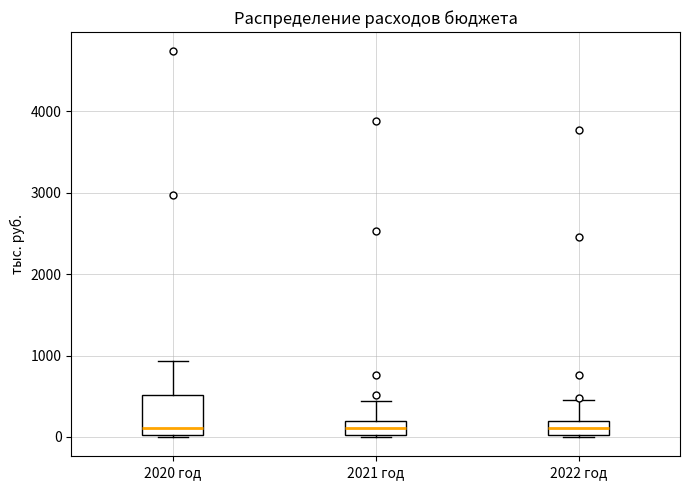

Reading left to right, transcribe this box plot: for each box, give where its median line is, the range the box spans, and where its two whiskers end, as read against the y-axis. The values are not printed on the chart, so give them approximately, as read against the axis.

2020 год: median 100, box 0 to 500, whiskers 0 to 900
2021 год: median 100, box 0 to 200, whiskers 0 to 400
2022 год: median 100, box 0 to 200, whiskers 0 to 500